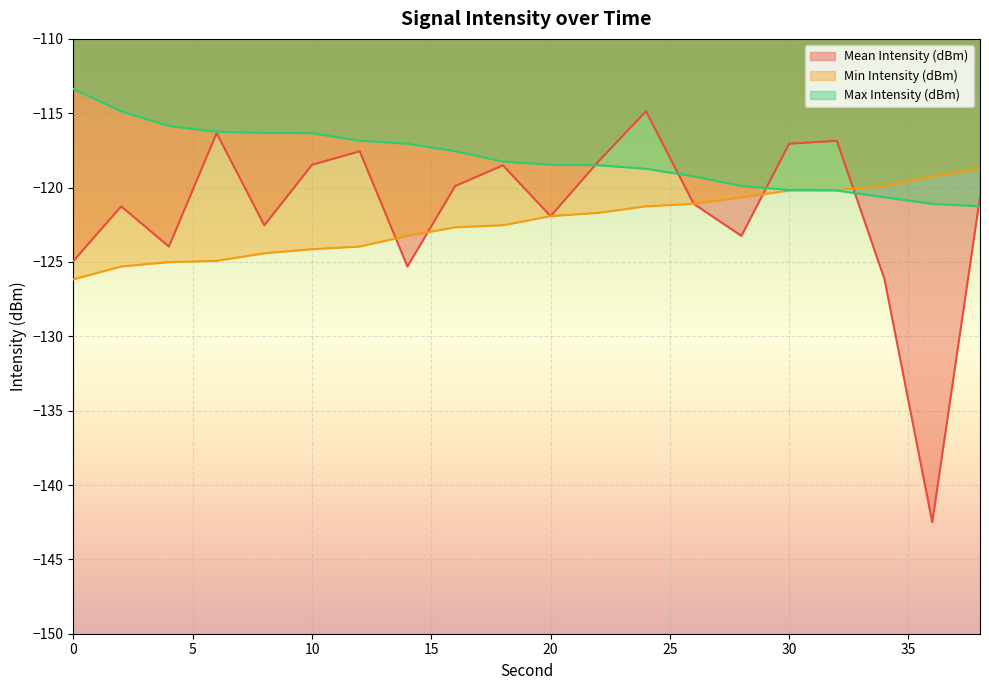

How many lines are shown in the chart?

3